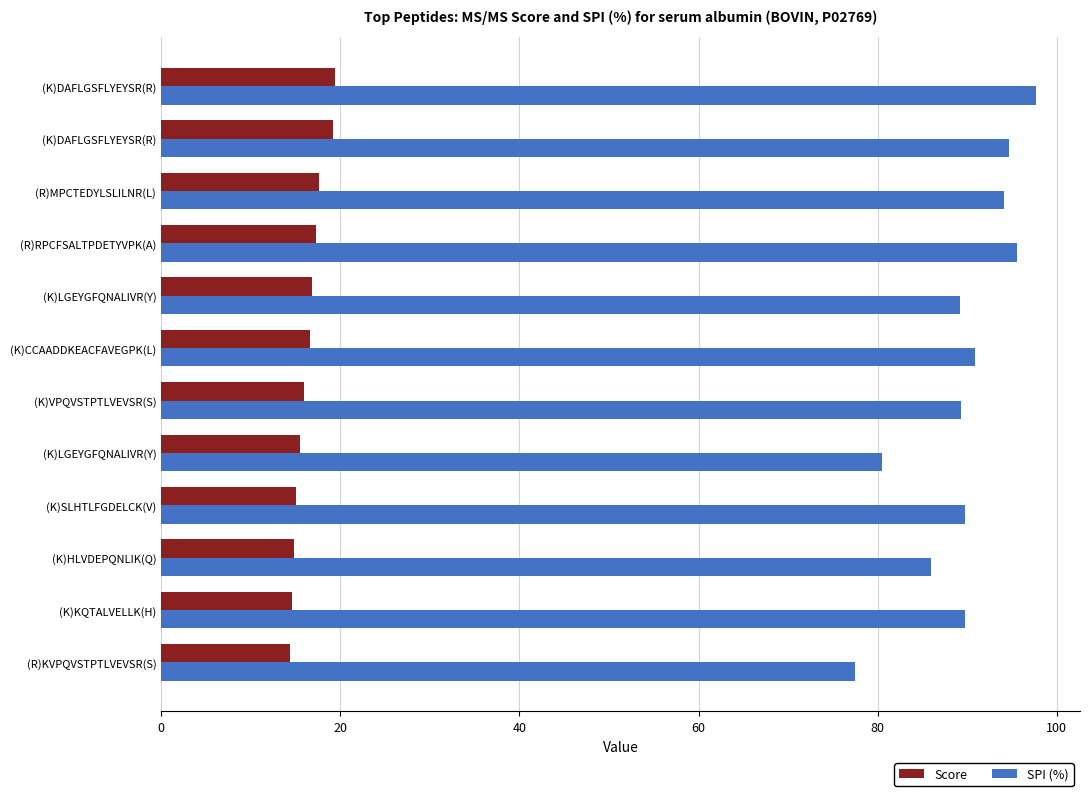

What are all the series names shown in the legend?

Score, SPI (%)